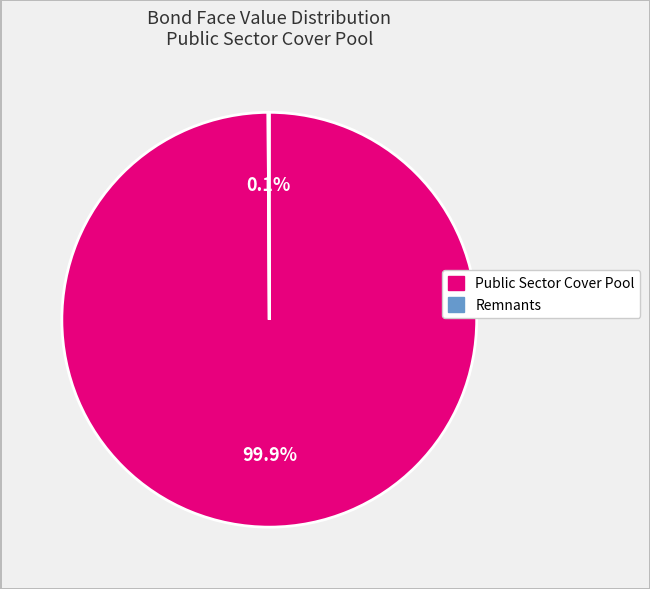

Is there any slice that represents more than half of the pie?

Yes